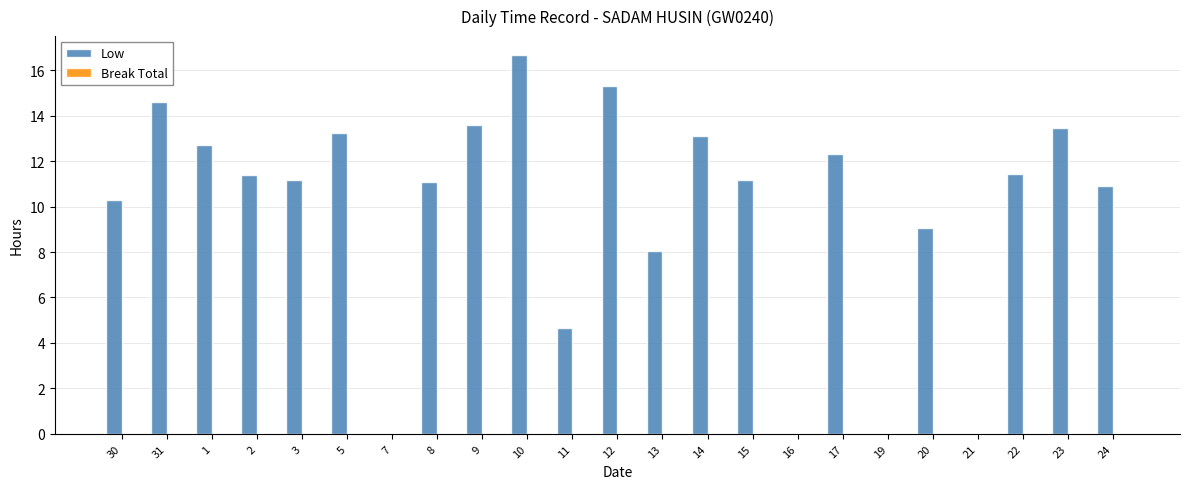

Which label corresponds to the largest value in the chart?

10